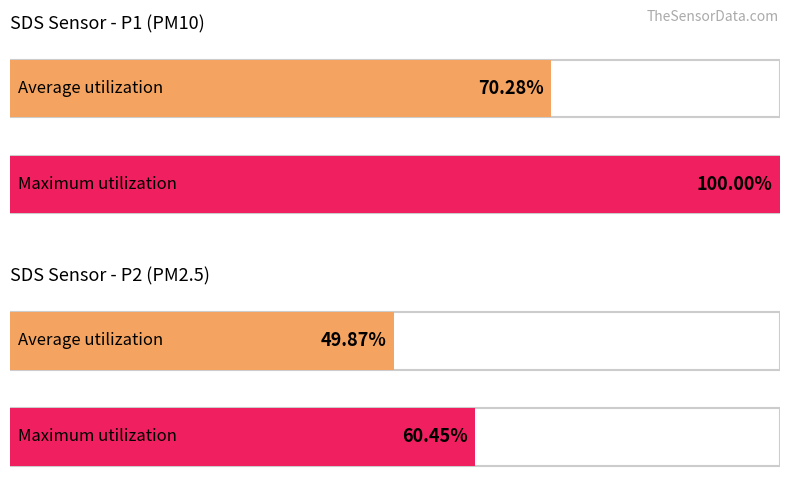

Rank the series by their average value, from lowest to highest.

SDS_P2, SDS_P1